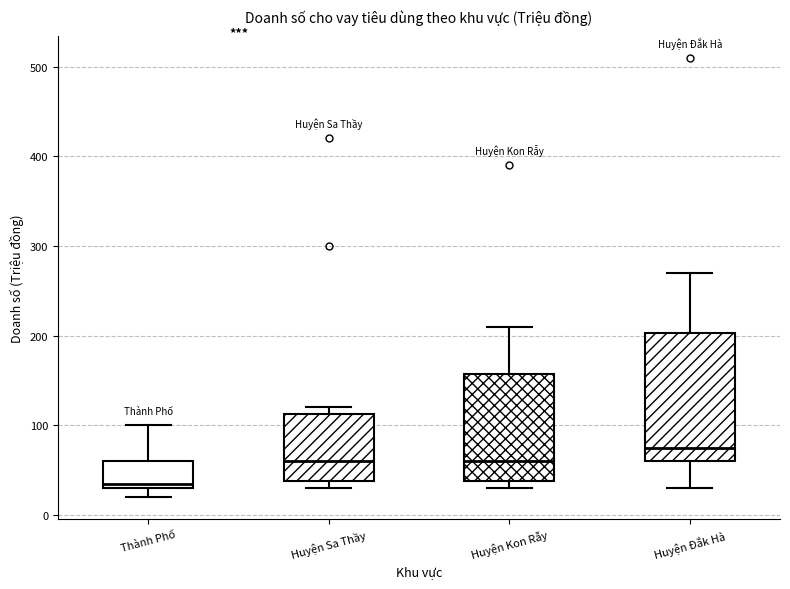

Reading left to right, transcribe this box plot: for each box, give where its median line is, the range the box spans, and where its two whiskers end, as read against the y-axis. The values are not printed on the chart, so give them approximately, as read against the axis.

Thành Phố: median 40, box 30 to 60, whiskers 20 to 100
Huyện Sa Thầy: median 60, box 40 to 110, whiskers 30 to 120
Huyện Kon Rẫy: median 60, box 40 to 160, whiskers 30 to 210
Huyện Đắk Hà: median 80, box 60 to 200, whiskers 30 to 270